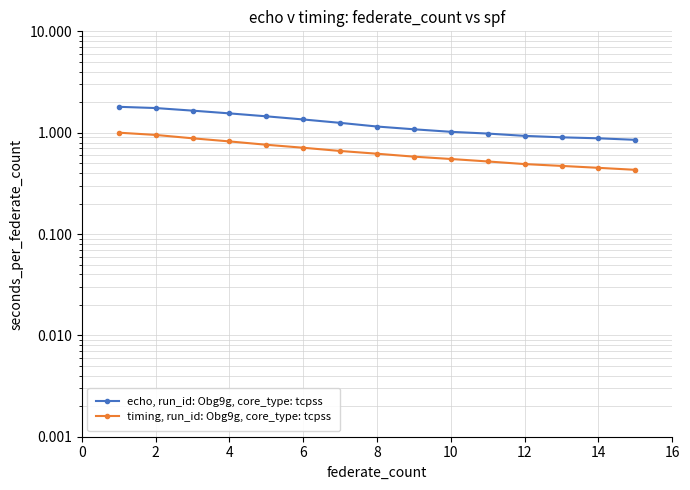

True or false: timing, run_id: Obg9g, core_type: tcpss and echo, run_id: Obg9g, core_type: tcpss cross at least once.

False